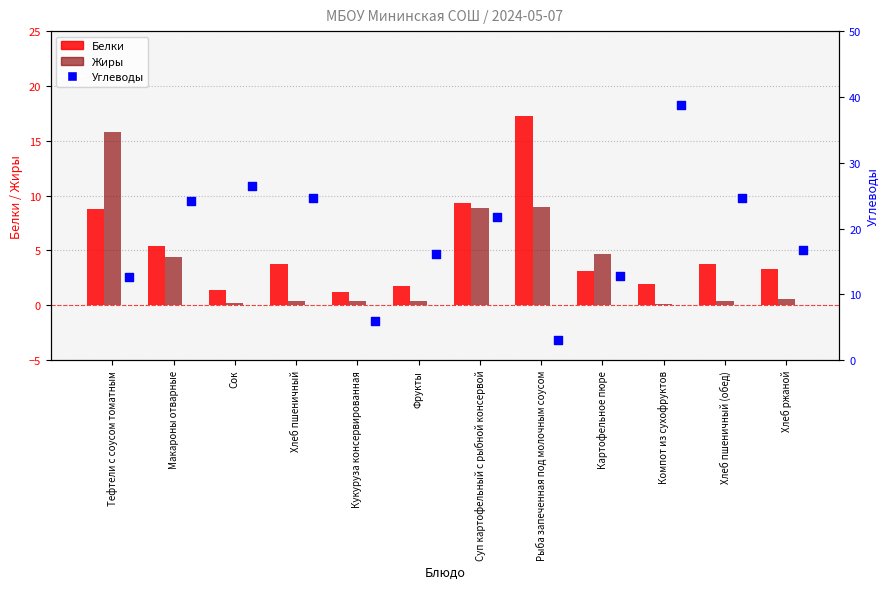

What are all the series names shown in the legend?

Белки, Жиры, Углеводы